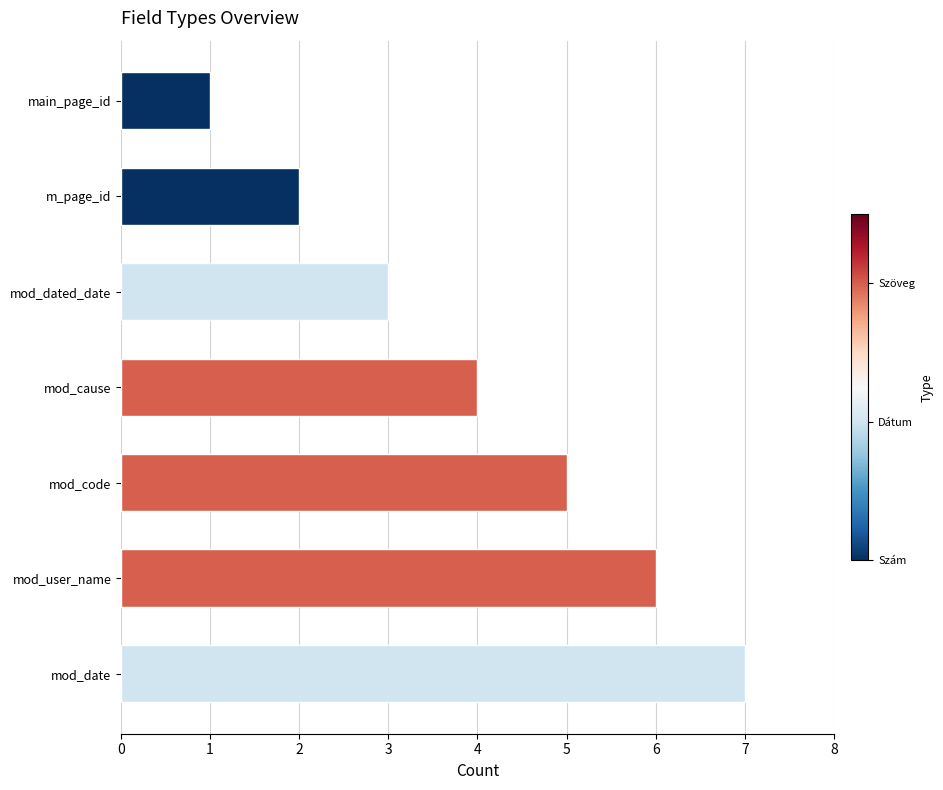

Rank the categories by value from lowest to highest.

main_page_id, m_page_id, mod_dated_date, mod_cause, mod_code, mod_user_name, mod_date